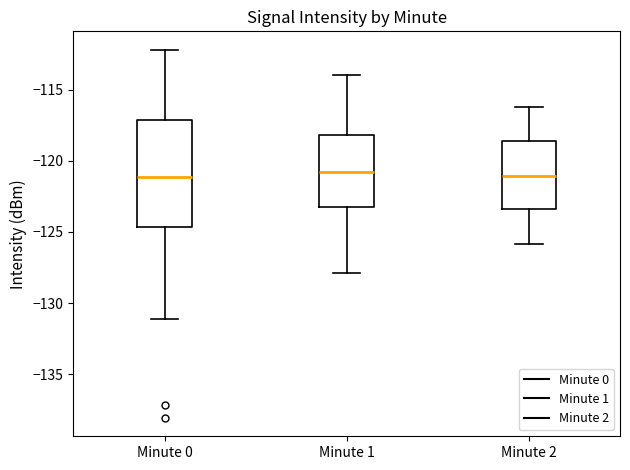

Which box is the tallest, from its lower edge to its upper edge?

Minute 0